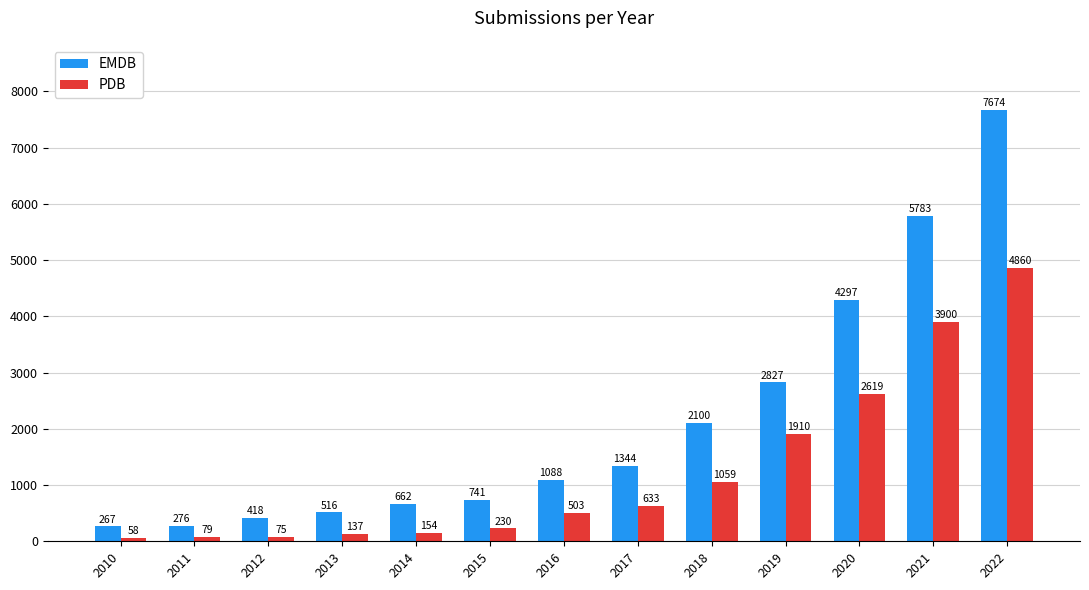

What is the sum of the PDB values at 2014 and 2016?

657